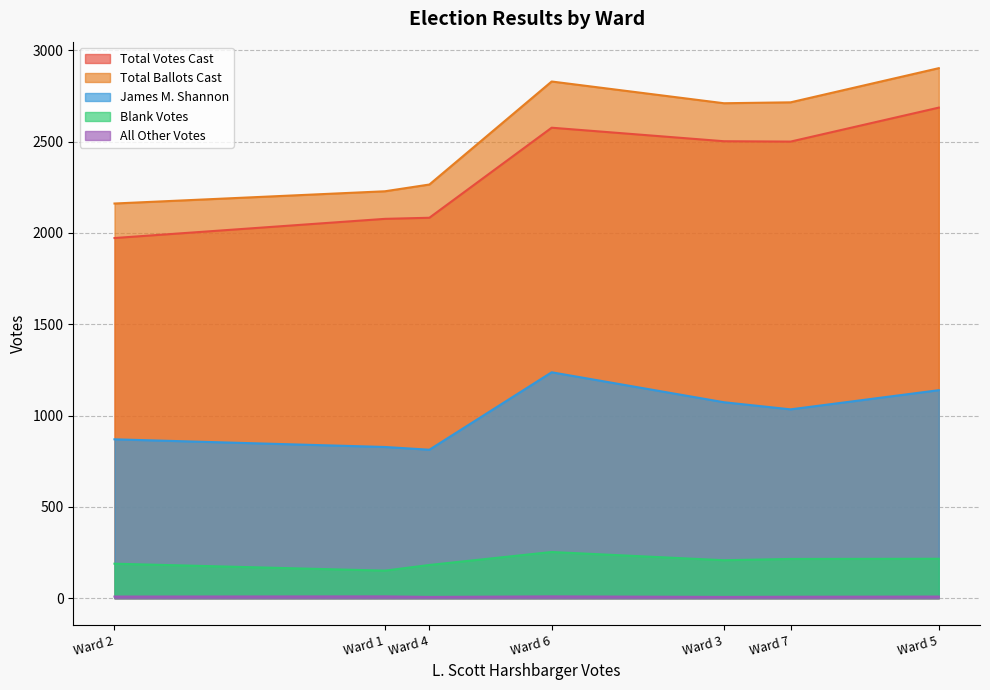

Which series has the largest total across all categories?

Total Ballots Cast